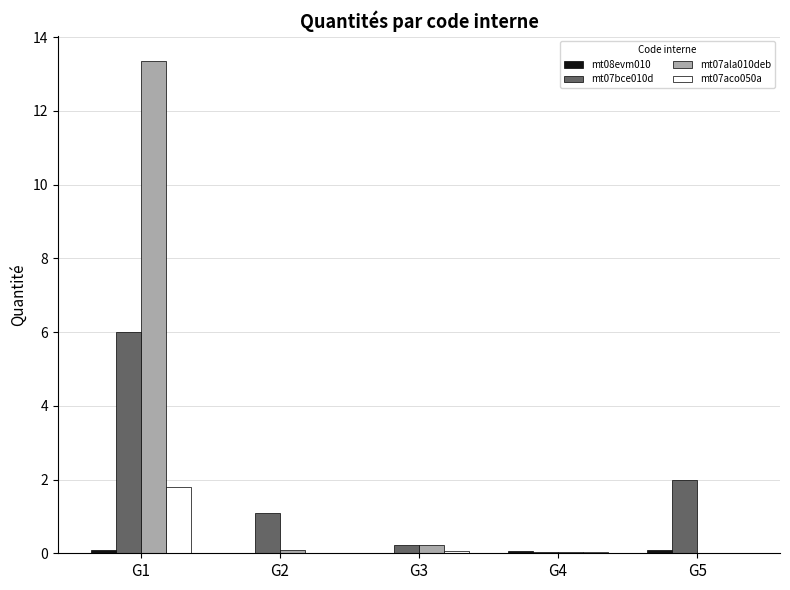

The mt07ala010deb series shows 0.0 at G5. True or false?

True